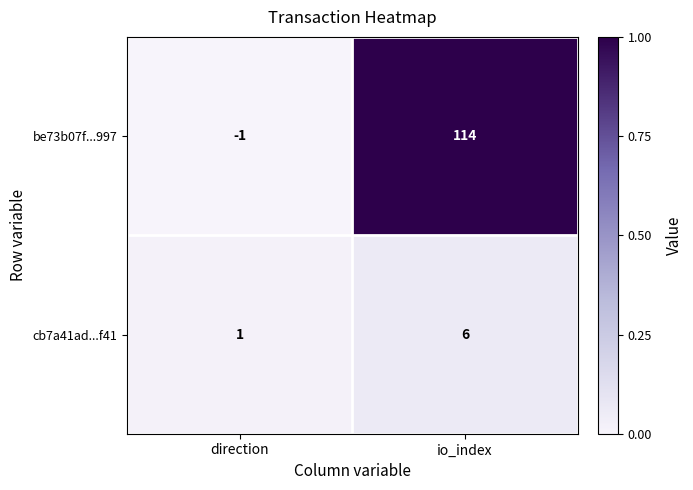

Where is cb7a41ad...f41 nearest to the value 3?

direction